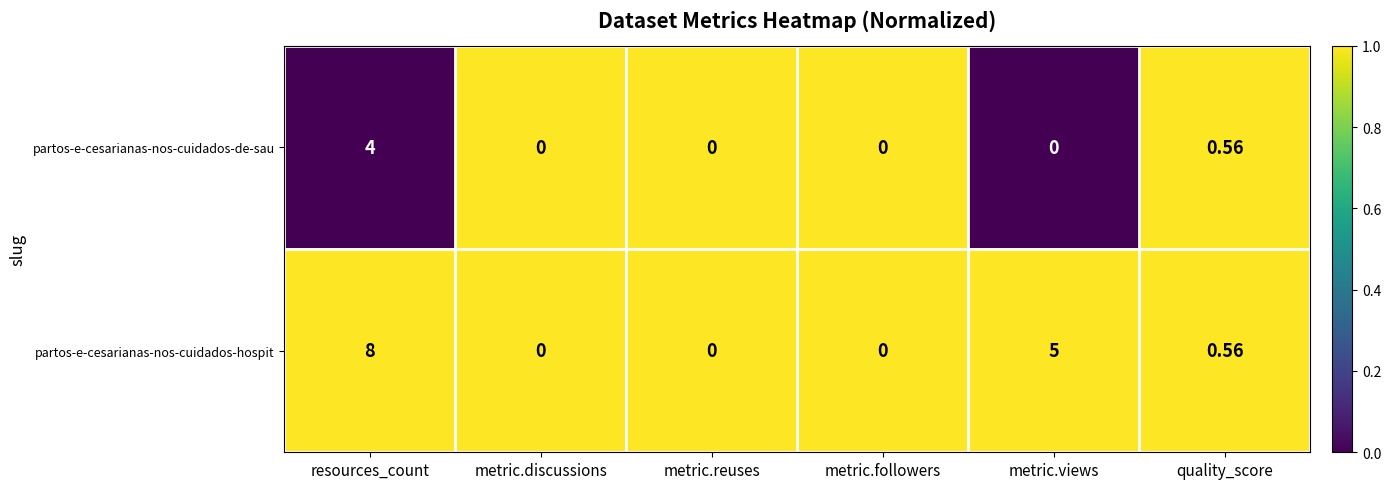

Which category has the highest value in the partos-e-cesarianas-nos-cuidados-hospit series?

resources_count